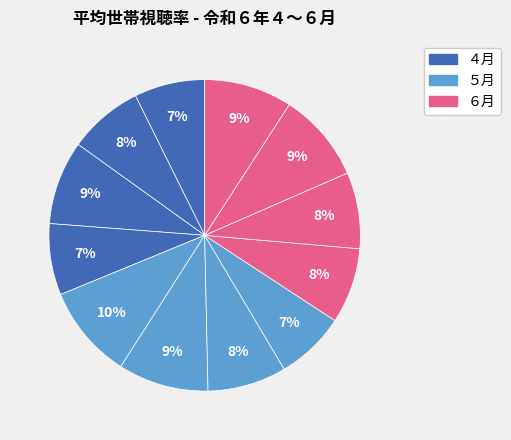

Count the number of slices in the pie.

12